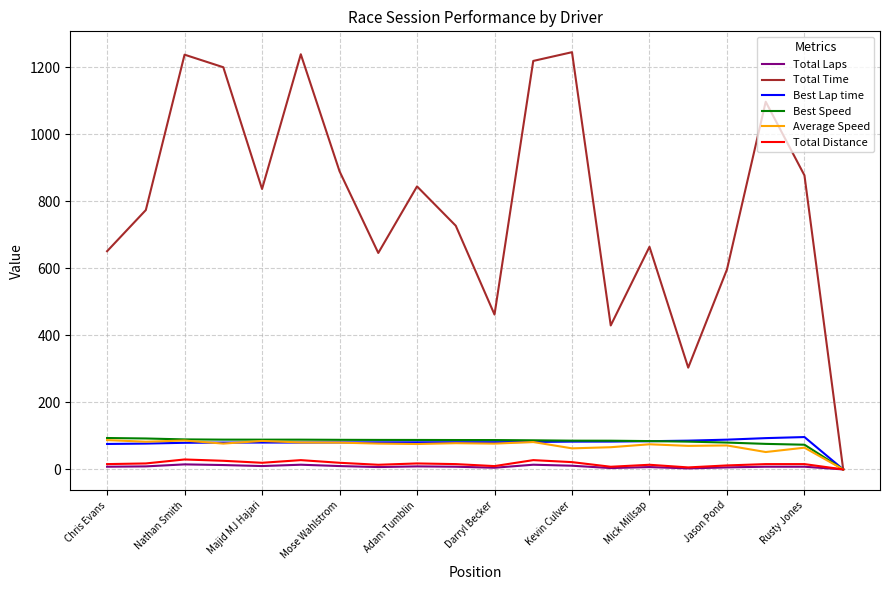

How many categories are shown in the chart?

20